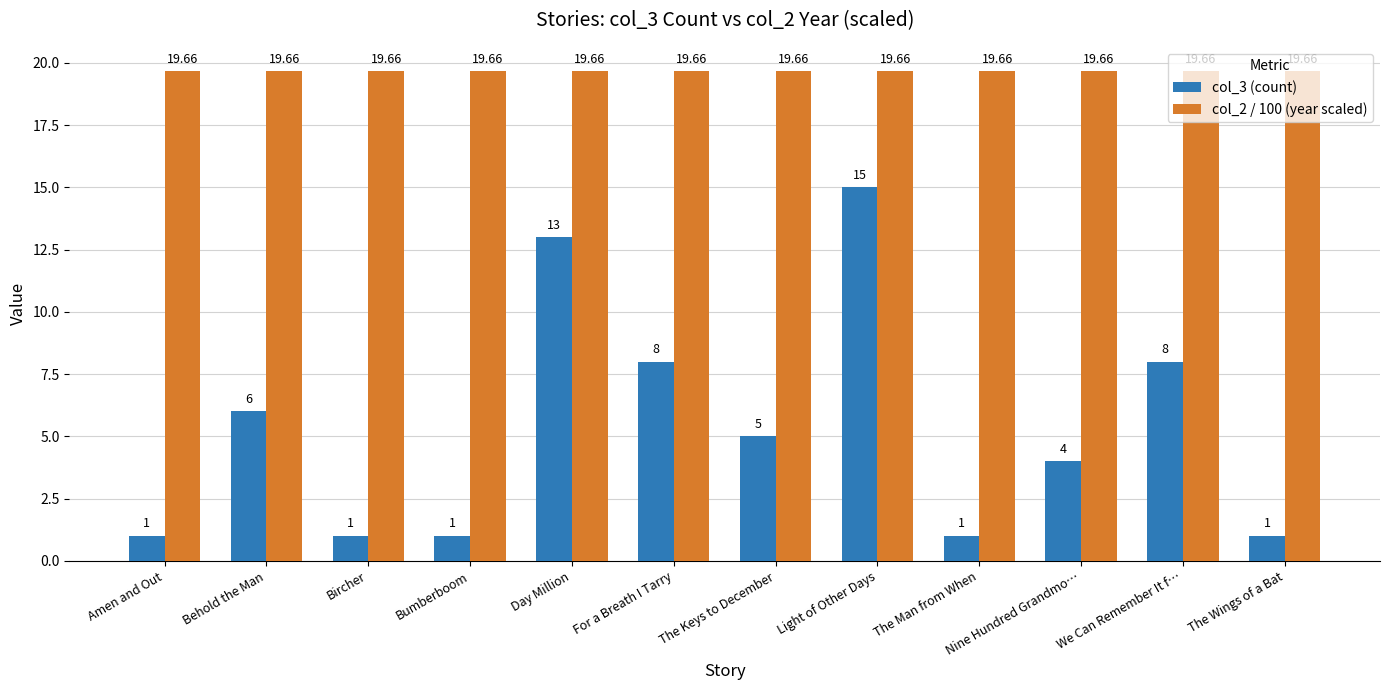

Reading left to right, what are all the values shown in this chart?

col_3 (count): 1.0	6.0	1.0	1.0	13.0	8.0	5.0	15.0	1.0	4.0	8.0	1.0
col_2 / 100 (year scaled): 19.7	19.7	19.7	19.7	19.7	19.7	19.7	19.7	19.7	19.7	19.7	19.7